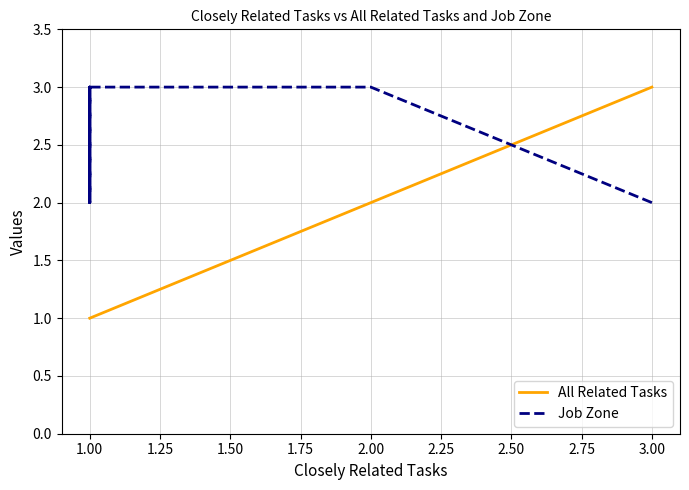

List the series in order of their peak value, lowest first.

All Related Tasks, Job Zone